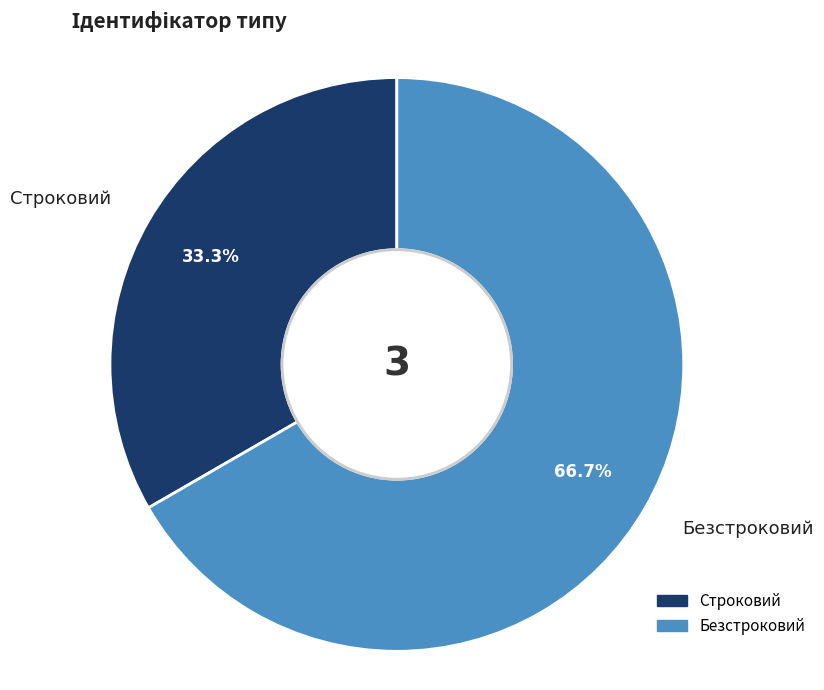

Which category has the smallest portion of the pie?

Строковий